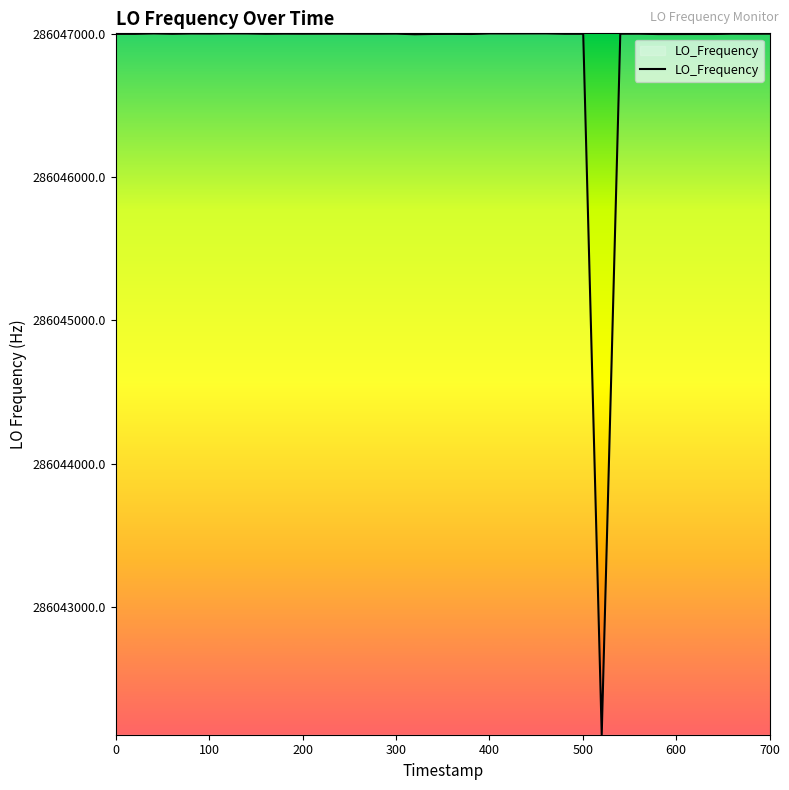

What is the maximum value shown in the chart?

286047001.2